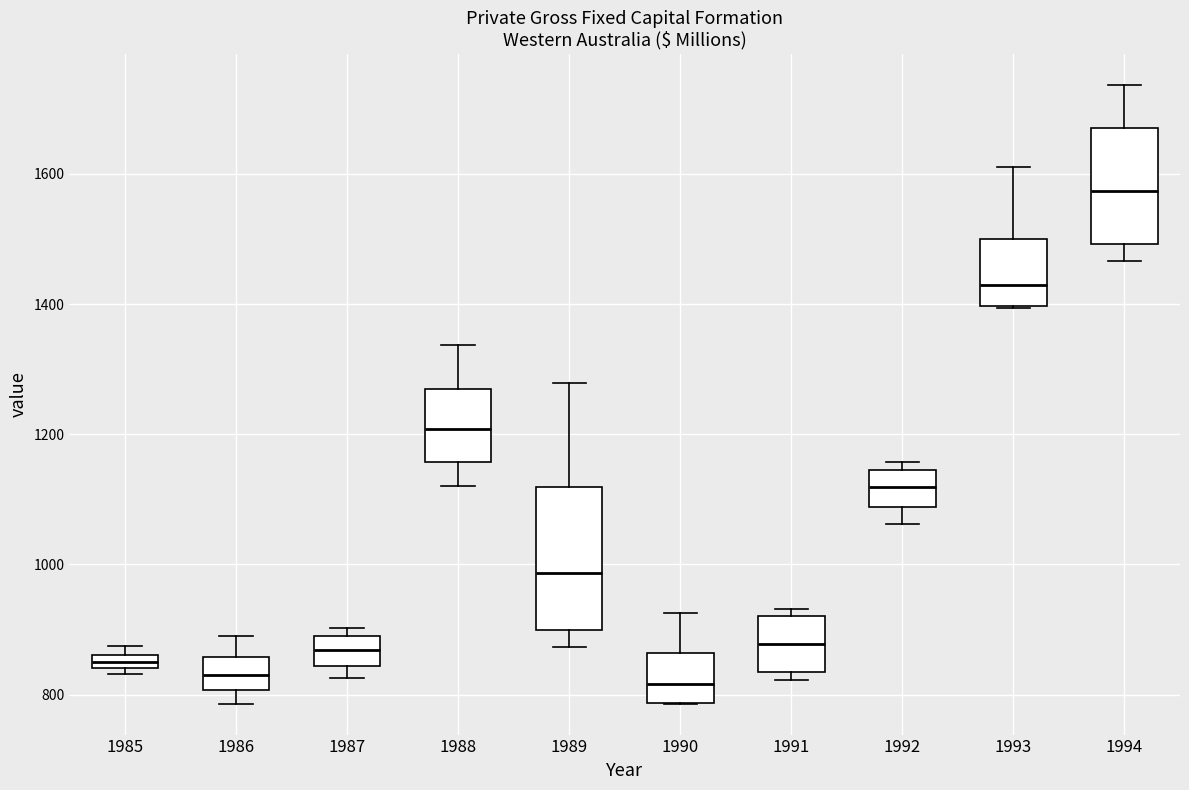

Where does the median line of the box at x = 1987 sit on the y-axis? The values are not printed on the chart, so give them approximately, as read against the axis.

860